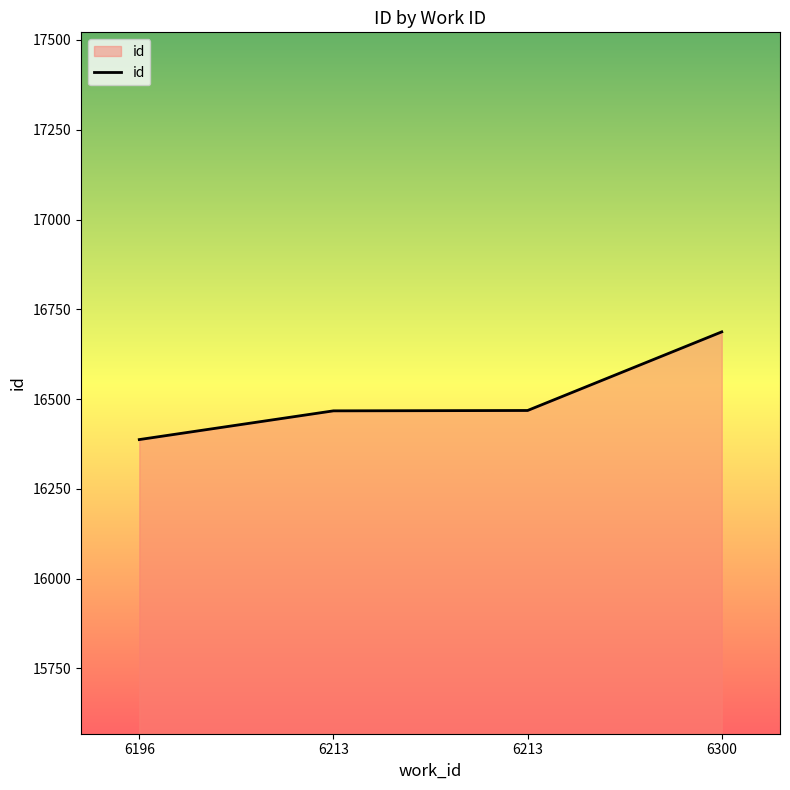

Does the chart display data point markers on the line(s)?

No